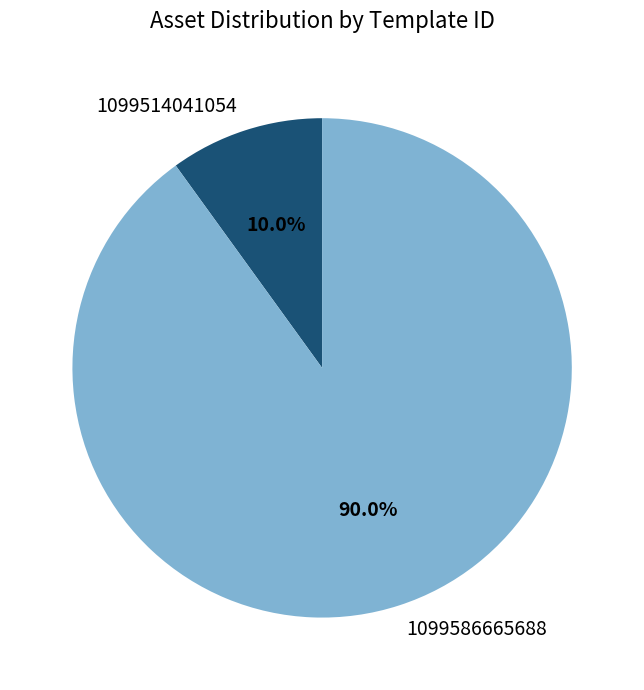

What is the smallest slice in the pie chart?

1099514041054